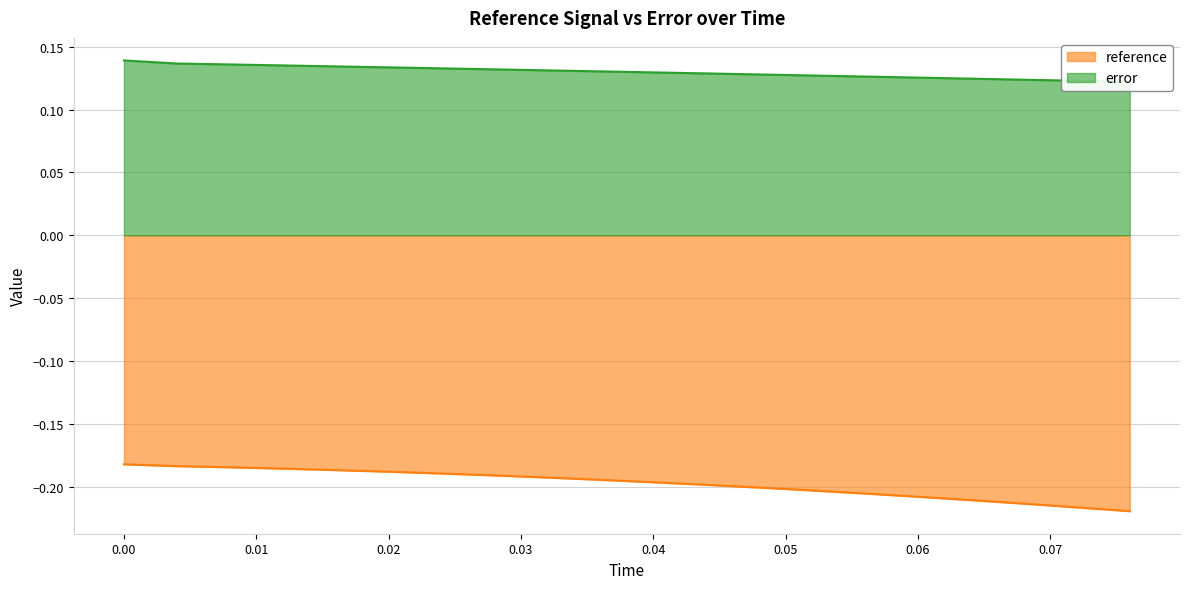

True or false: reference has a value of -0.1 at 0.04.

False